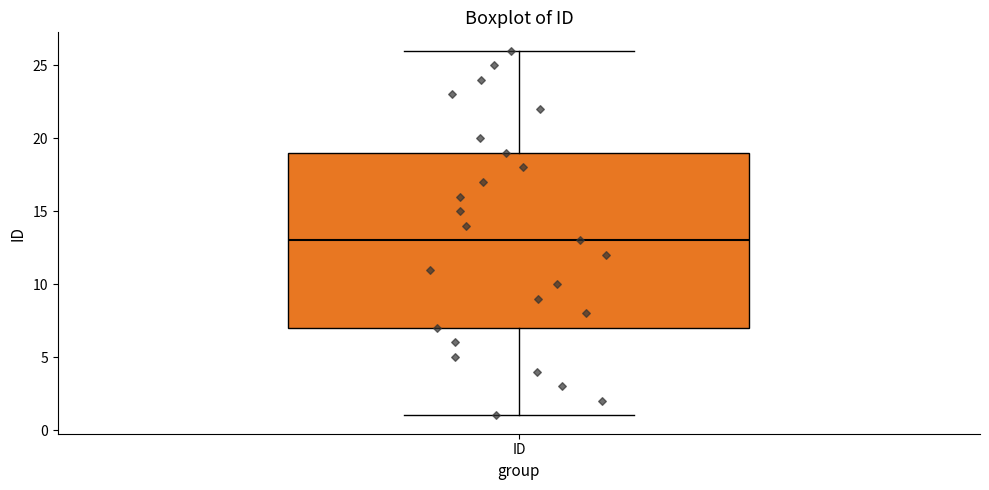

Read this box plot against the y-axis: the position of the median line, the range covered by the box, and the ends of both whiskers. The values are not printed on the chart, so give them approximately, as read against the axis.

median 13, box 7 to 19, whiskers 1 to 26